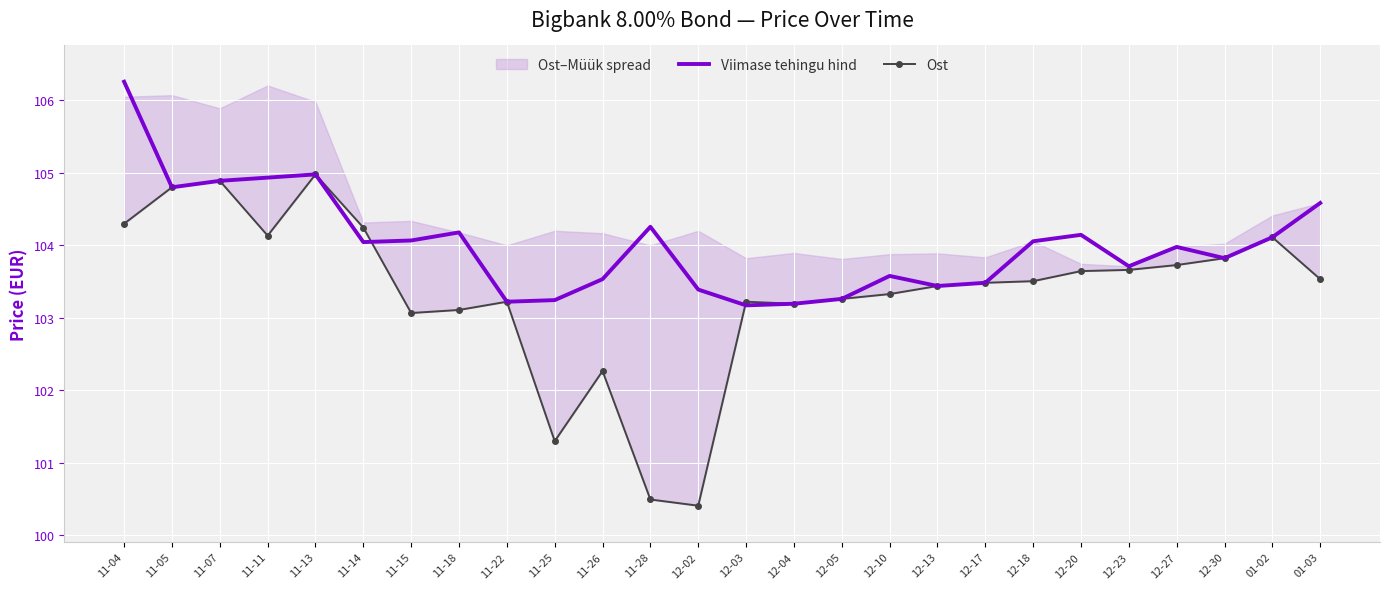

At which label does Viimase tehingu hind first exceed 104?

11-04